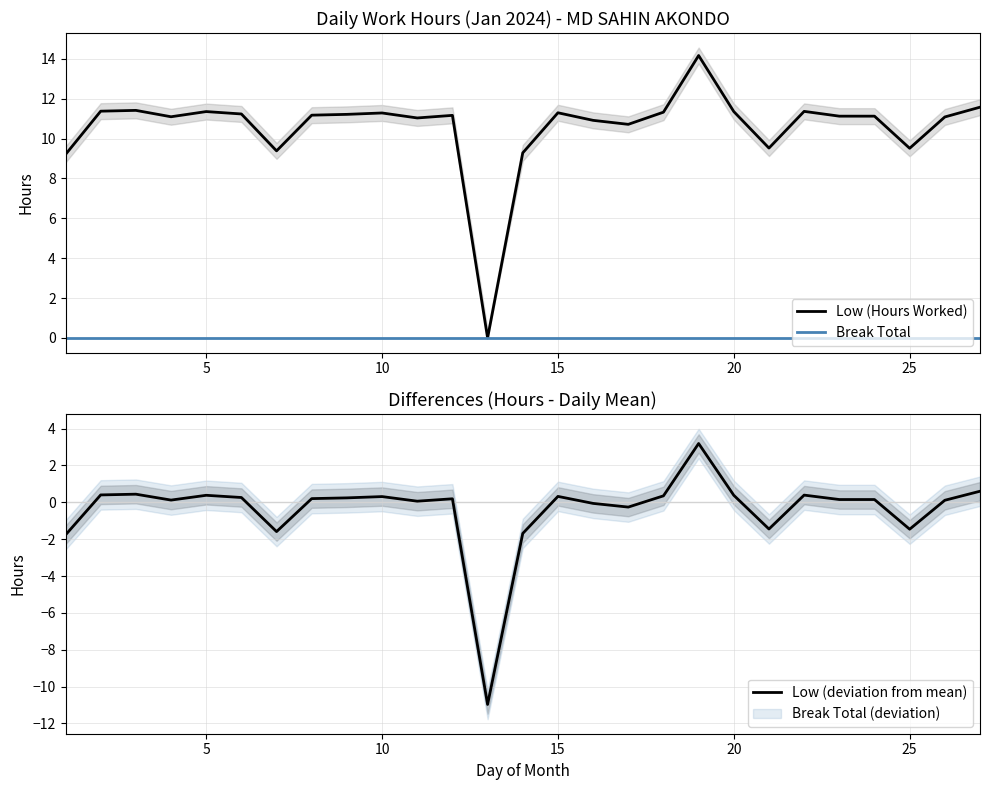

Does the chart have visible grid lines?

Yes